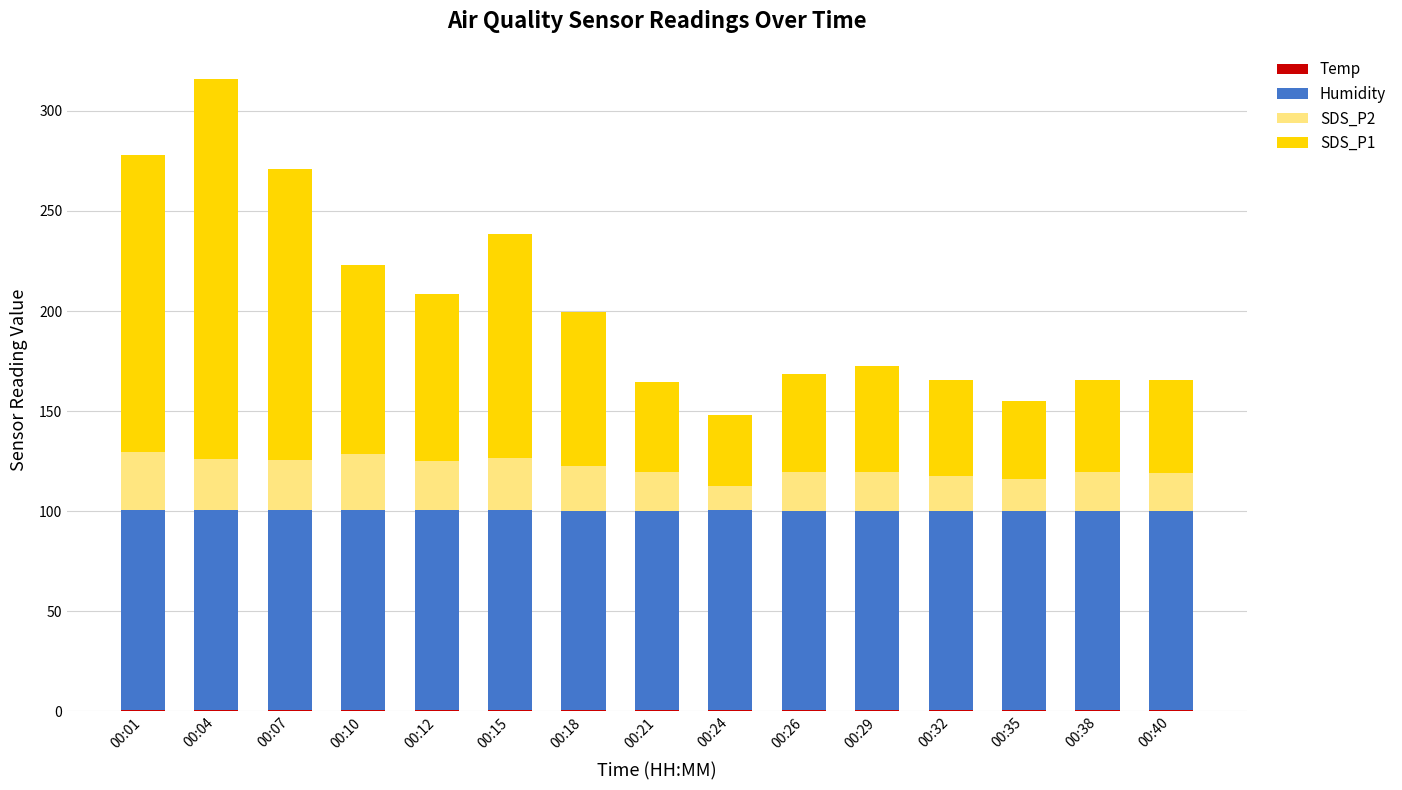

At which category is the sum across all series the highest?

00:04